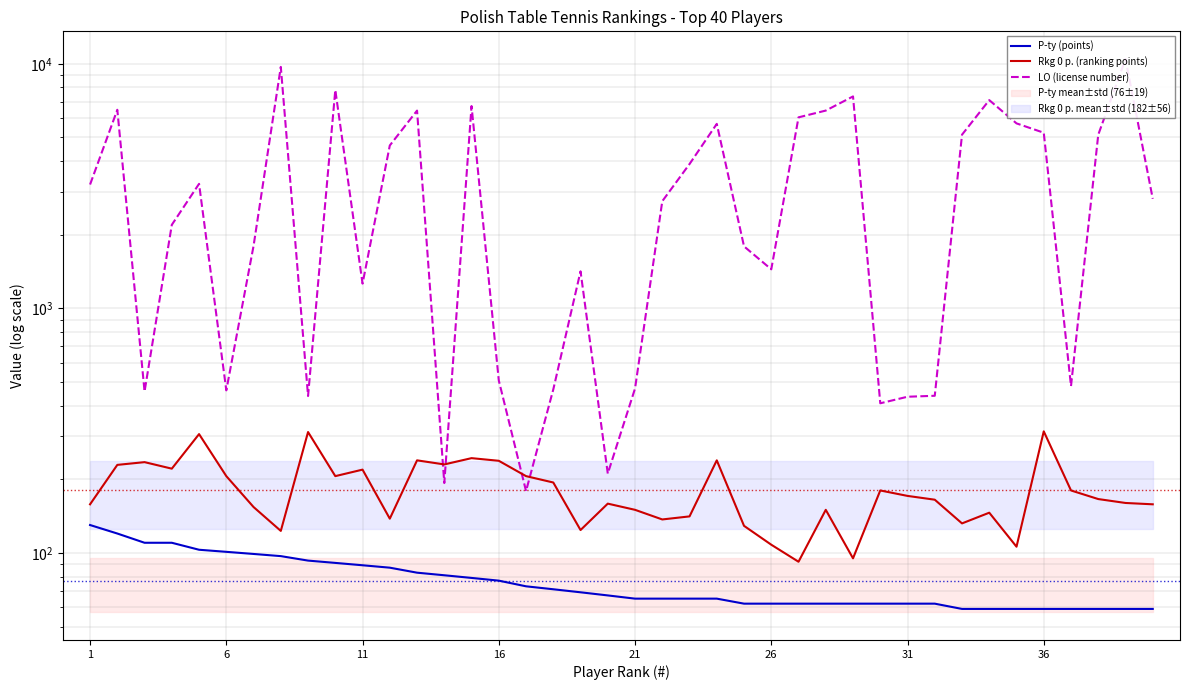

True or false: P-ty (points) and LO (license number) cross at least once.

False